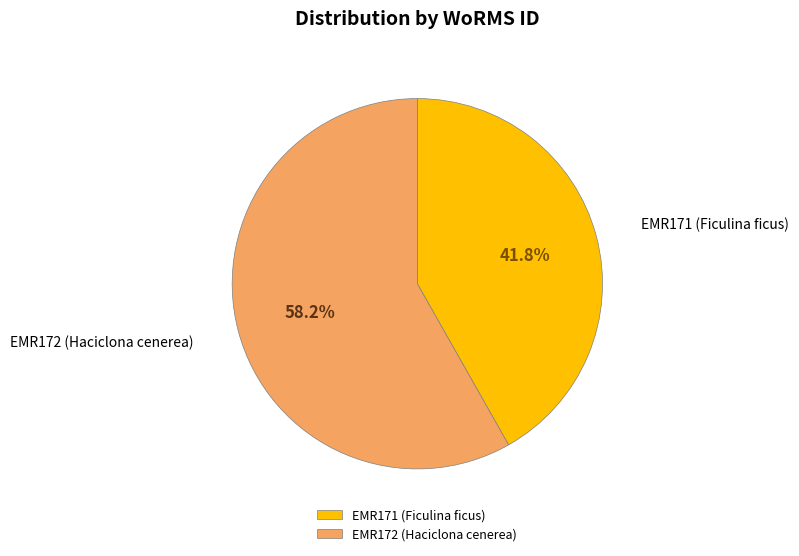

To the nearest percent, what portion does EMR172 (Haciclona cenerea) represent?

58%